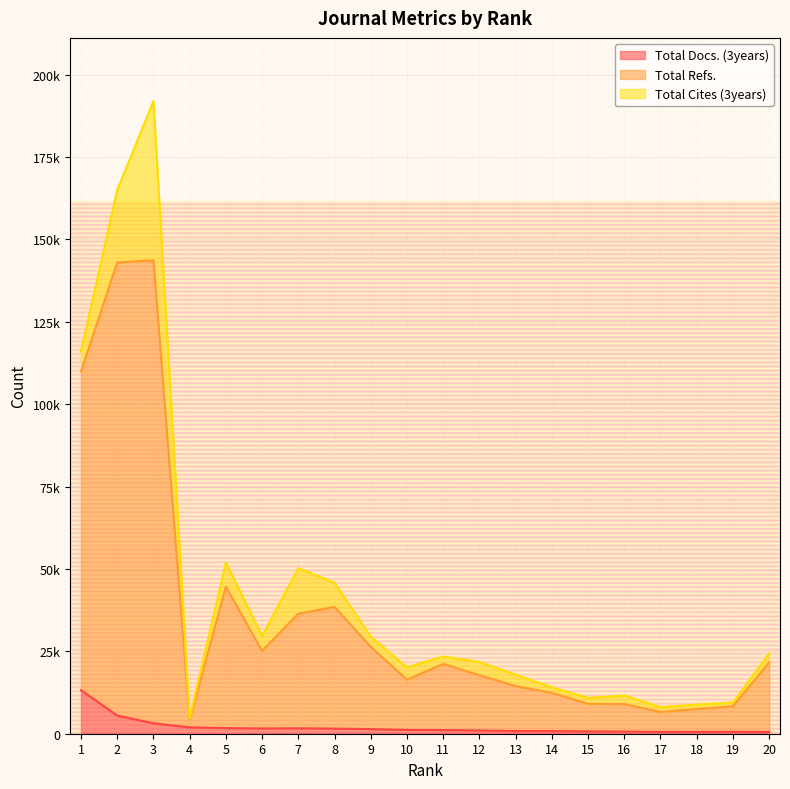

What value does the Total Refs. series have at 15, to the nearest 50?

9100